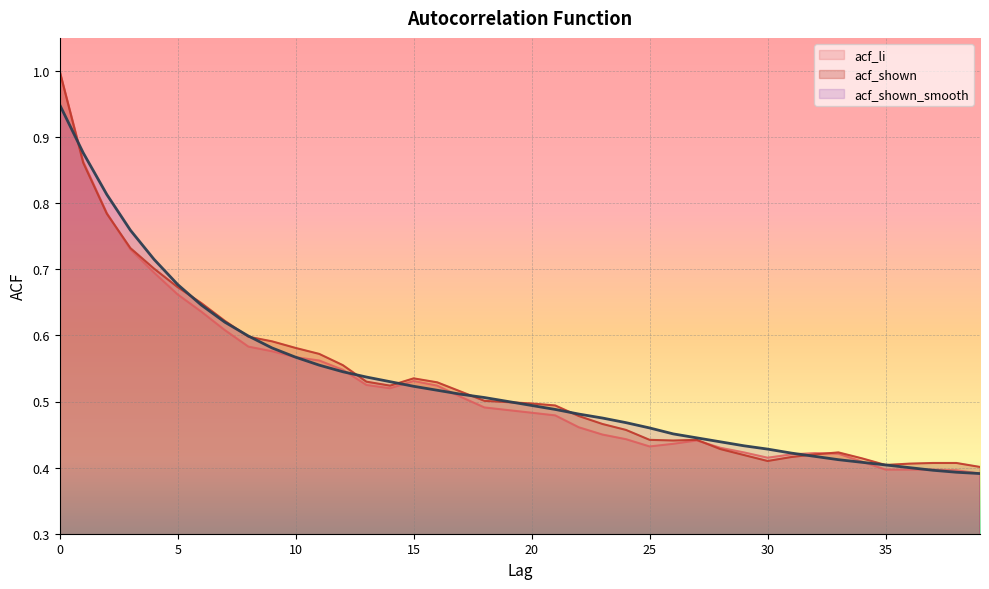

In acf_shown, how many points are lower than both neighbors (excluding endpoints)?

4